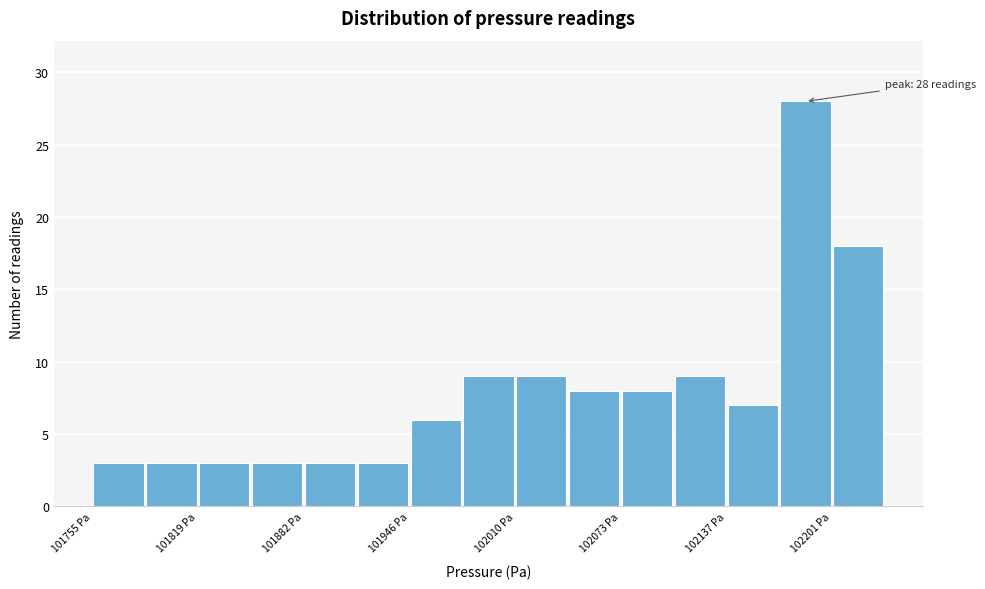

Read against the x-axis, roughly where is the centre of the tallest bar?

102180